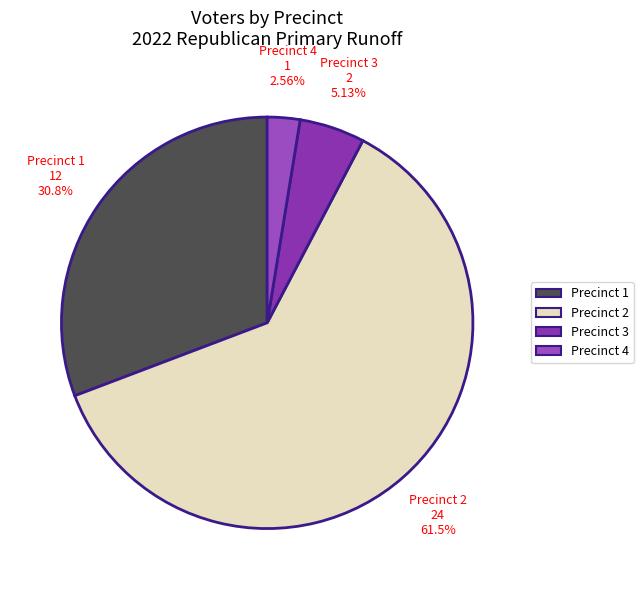

What portion of the pie excludes Precinct 1?

69.2%